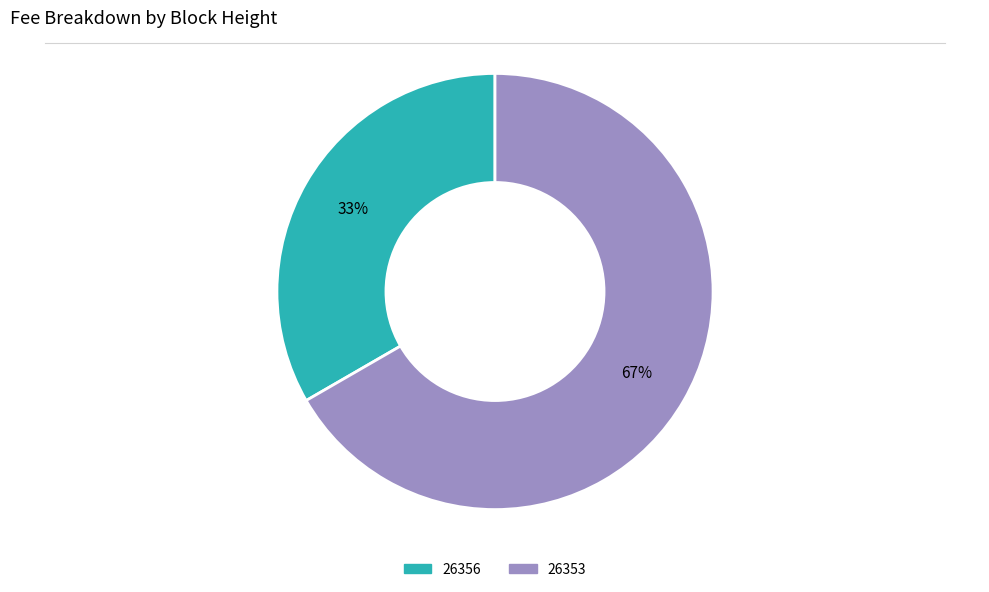

Between 26353 and 26356, which is larger?

26353